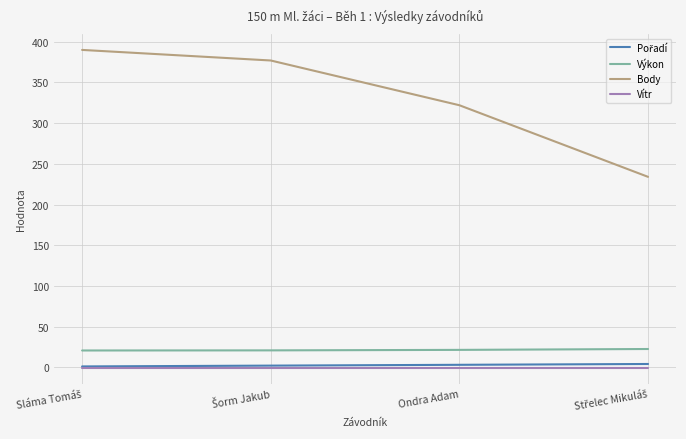

What is the maximum value for Výkon?

22.4